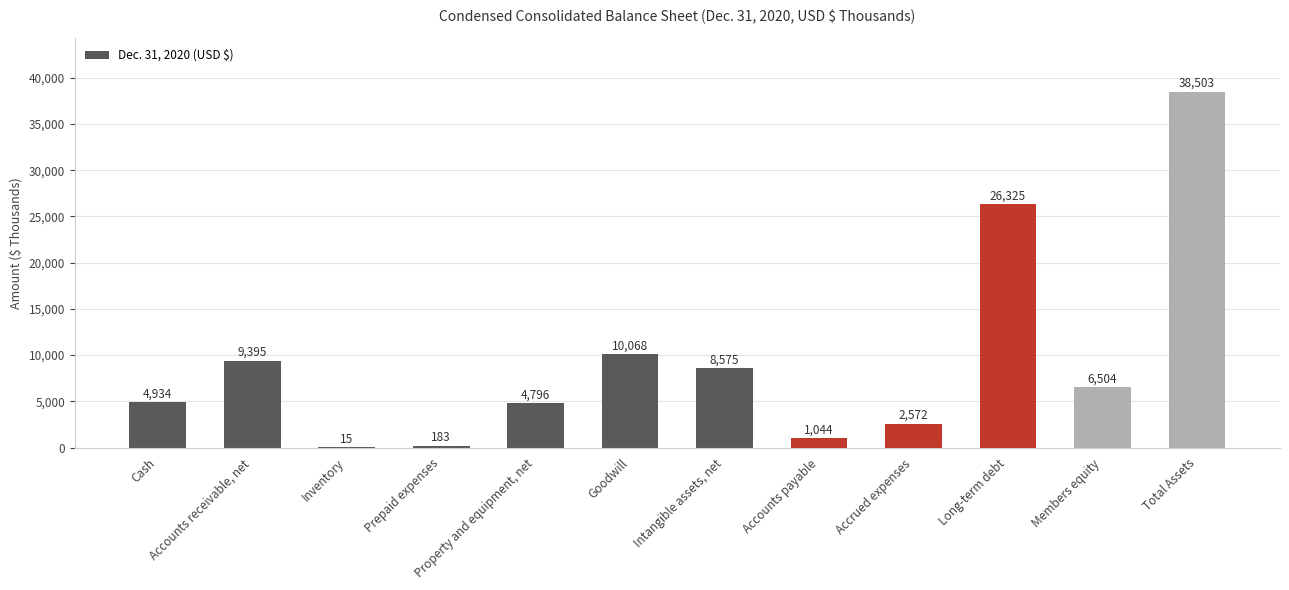

Count the number of data series in this chart.

1